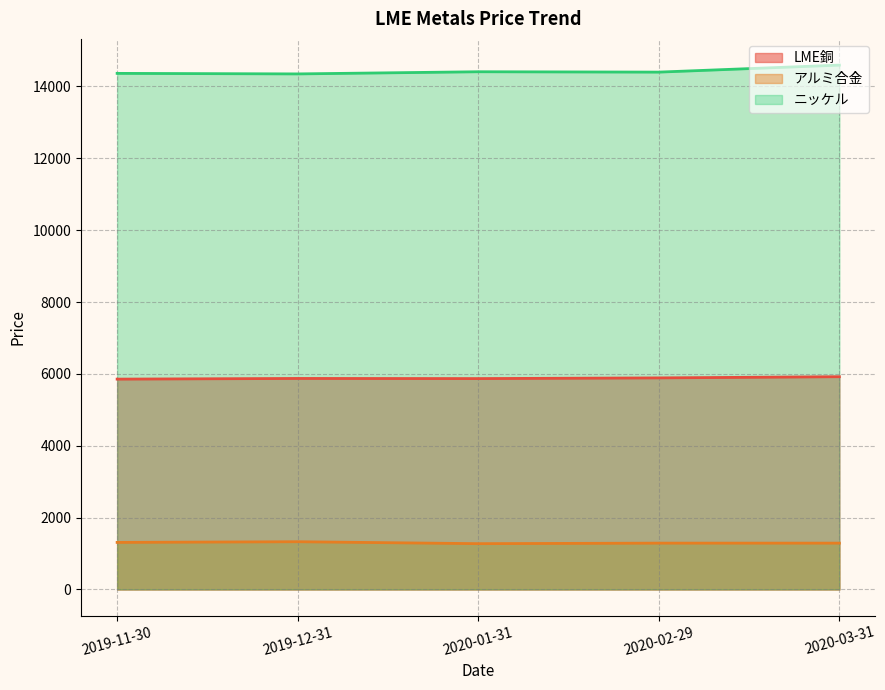

Which series has the largest range (max minus min)?

ニッケル